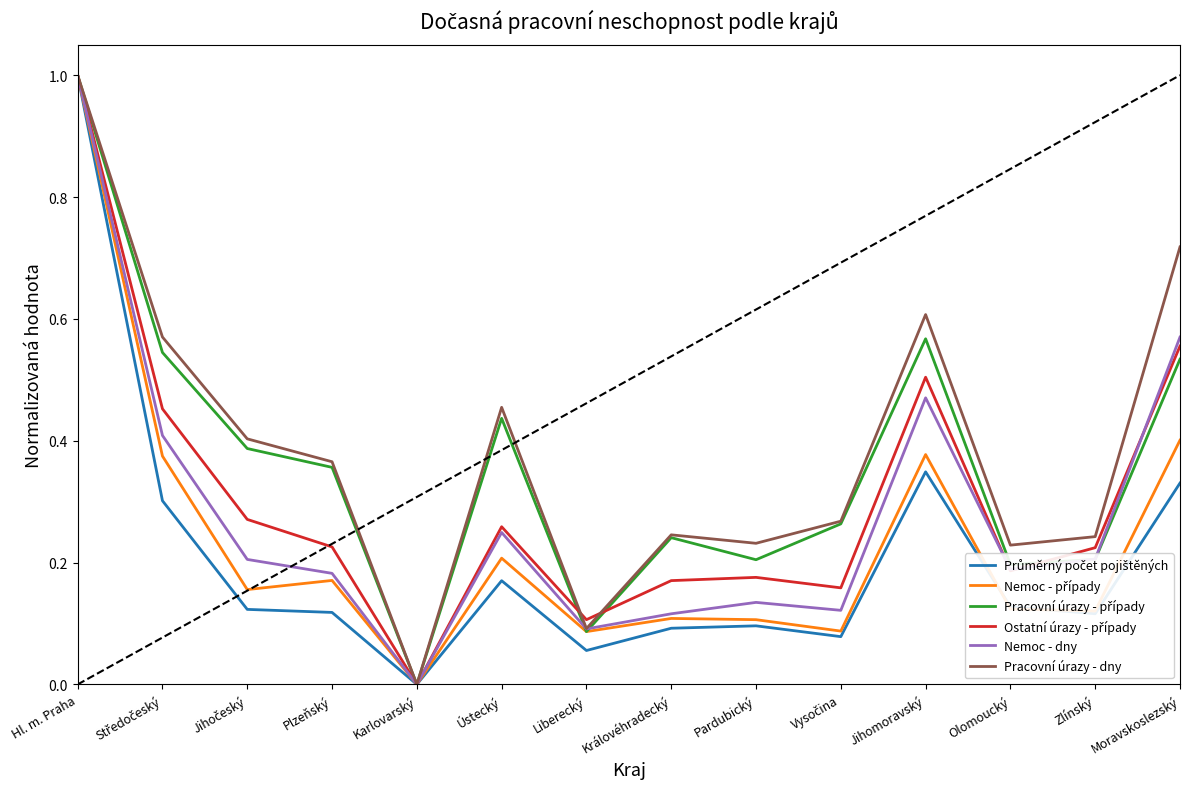

At which category does the chart reach its minimum across all series?

Karlovarský